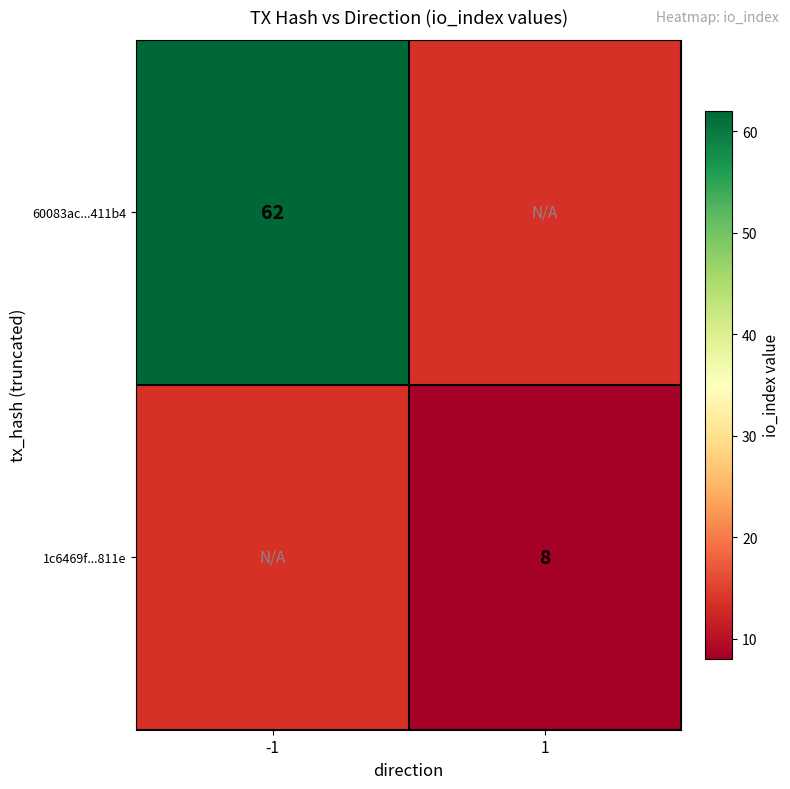

Is the value of 1c6469f...811e at 1 greater than the value of 60083ac...411b4 at -1?

No